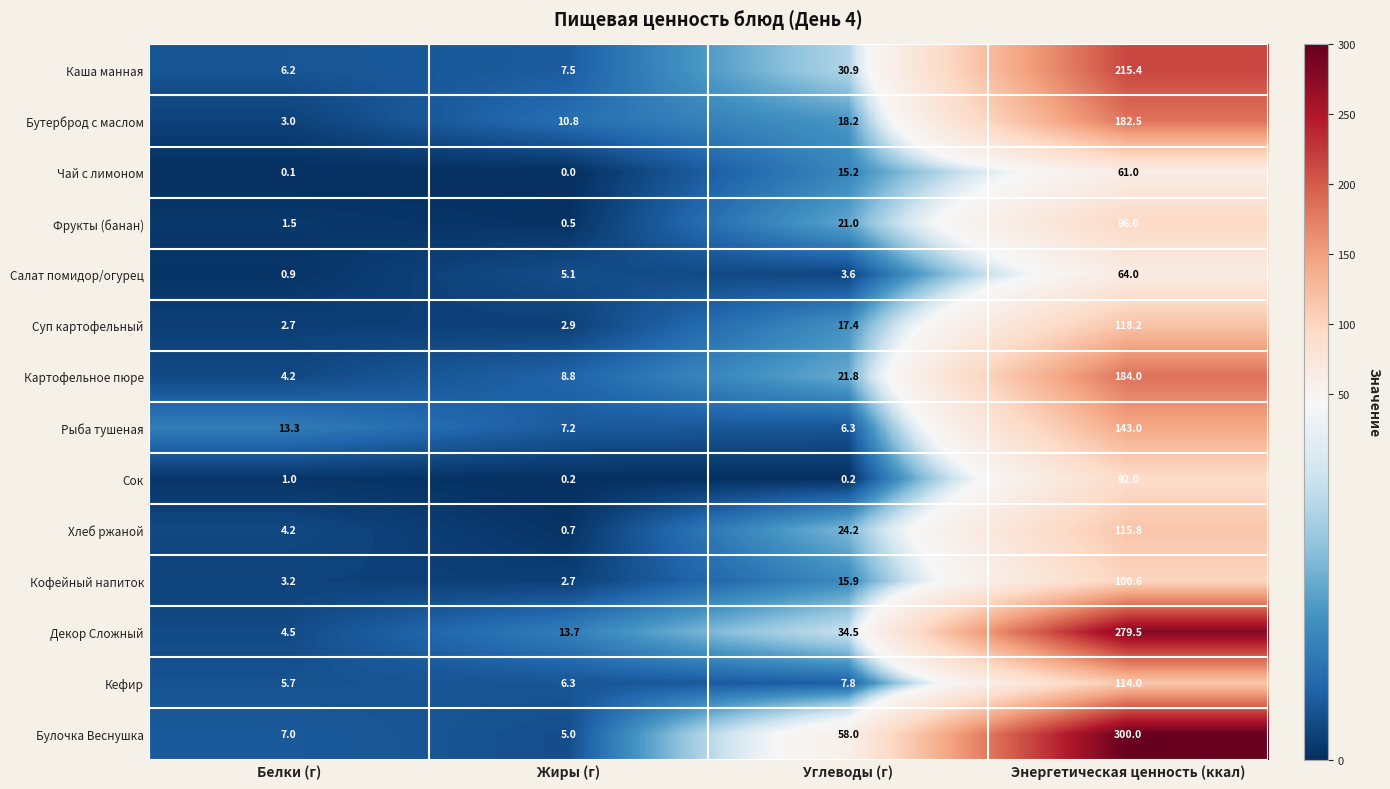

Rank the series by their maximum value, from lowest to highest.

Чай с лимоном, Салат помидор/огурец, Сок, Фрукты (банан), Кофейный напиток, Кефир, Хлеб ржаной, Суп картофельный, Рыба тушеная, Бутерброд с маслом, Картофельное пюре, Каша манная, Декор Сложный, Булочка Веснушка